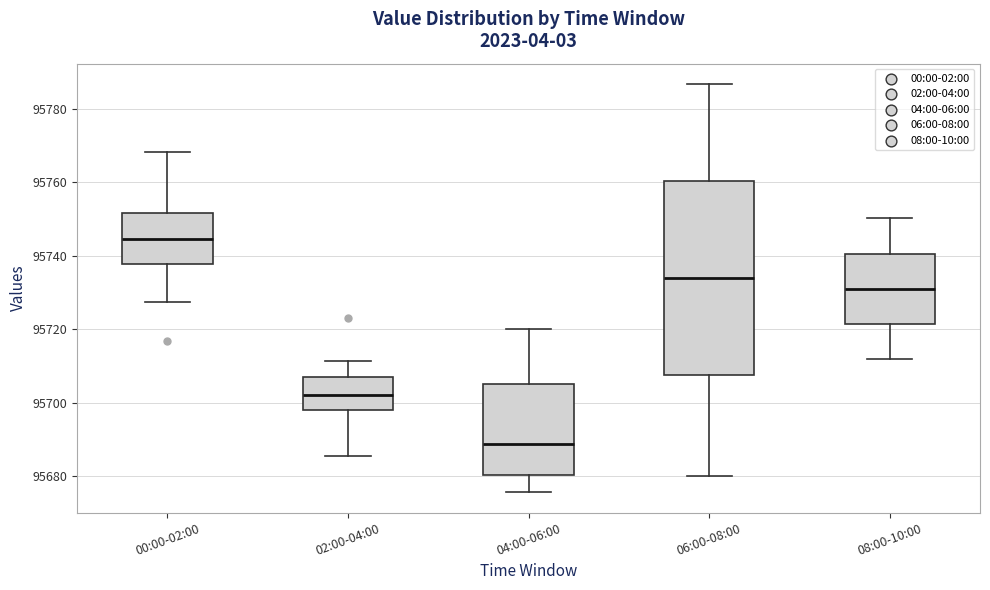

Reading left to right, read every box against the y-axis: the position of its median line, the range the box covers, and the ends of its whiskers. The values are not printed on the chart, so give them approximately, as read against the axis.

00:00-02:00: median 95744, box 95738 to 95752, whiskers 95728 to 95768
02:00-04:00: median 95702, box 95698 to 95706, whiskers 95686 to 95712
04:00-06:00: median 95688, box 95680 to 95706, whiskers 95676 to 95720
06:00-08:00: median 95734, box 95708 to 95760, whiskers 95680 to 95786
08:00-10:00: median 95732, box 95722 to 95740, whiskers 95712 to 95750